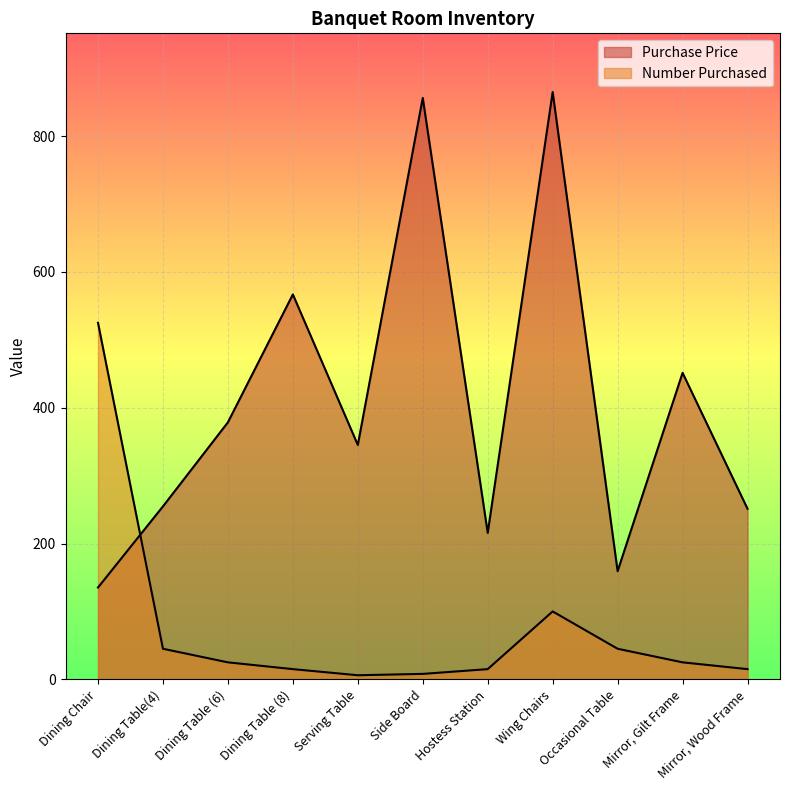

Where does the Purchase Price series first go above 345?

Dining Table (6)